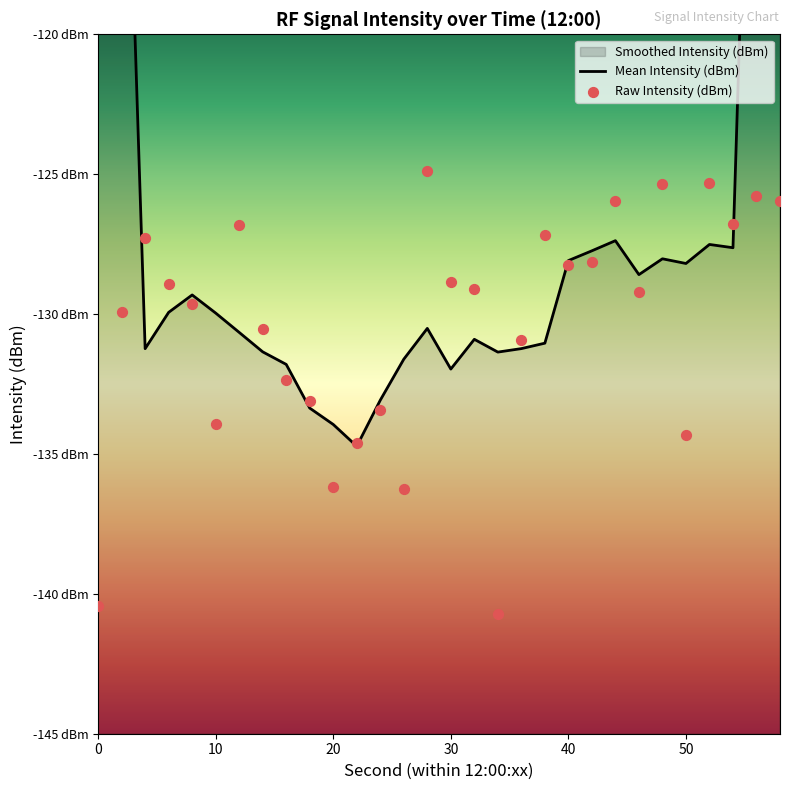

At how many categories does at least one series exceed -98?

2